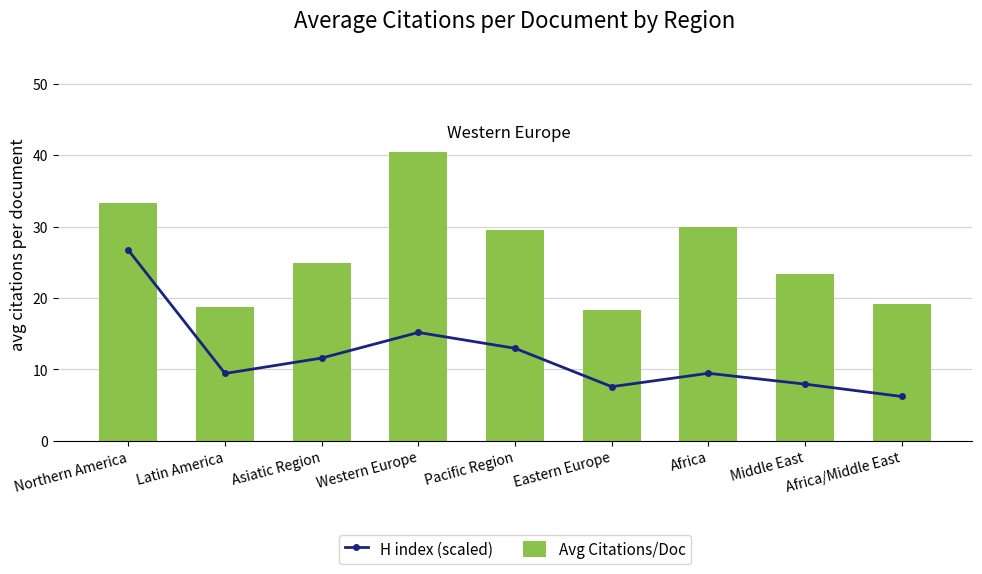

Reading left to right, what are all the values shown in this chart?

H index (scaled): 26.7	9.4	11.6	15.2	12.9	7.6	9.4	7.9	6.2
Avg Citations/Doc: 33.4	18.8	24.9	40.5	29.5	18.3	29.9	23.4	19.2